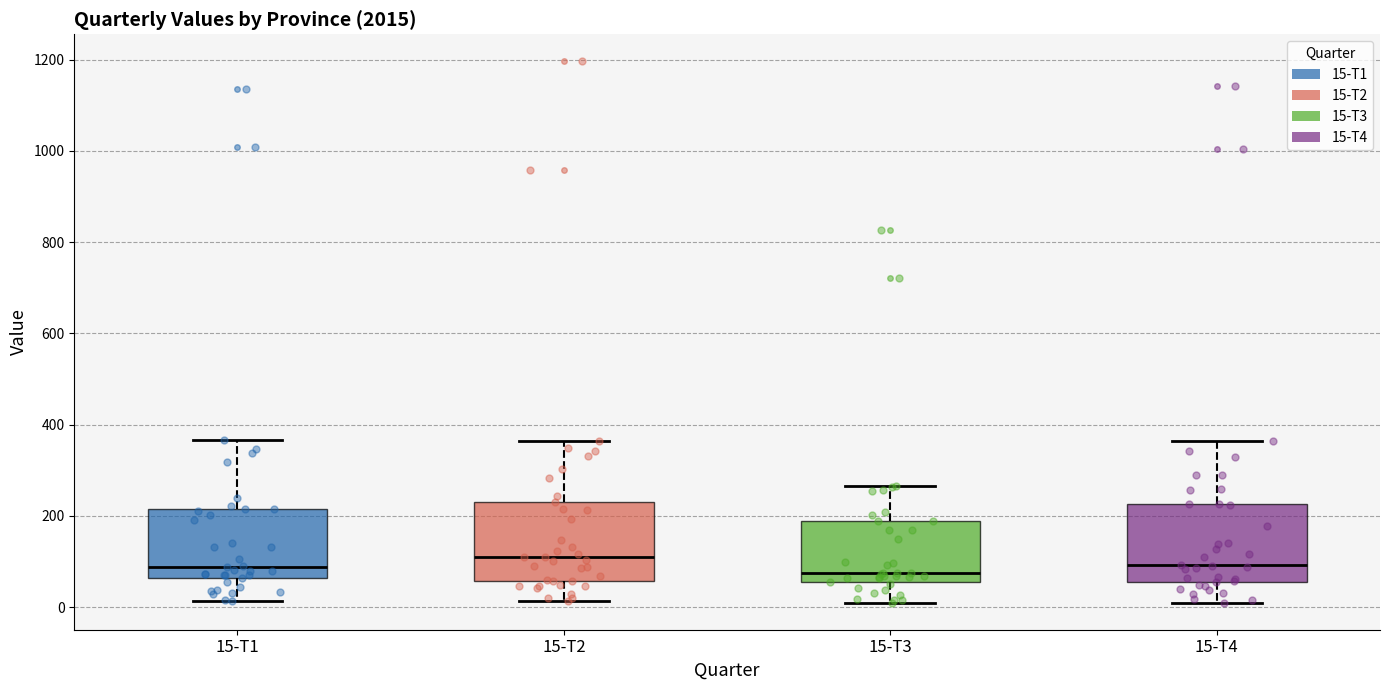

Reading left to right, read every box against the y-axis: the position of its median line, the range the box covers, and the ends of its whiskers. The values are not printed on the chart, so give them approximately, as read against the axis.

15-T1: median 80, box 60 to 220, whiskers 20 to 360
15-T2: median 100, box 60 to 240, whiskers 20 to 360
15-T3: median 80, box 60 to 180, whiskers 20 to 260
15-T4: median 100, box 60 to 220, whiskers 20 to 360